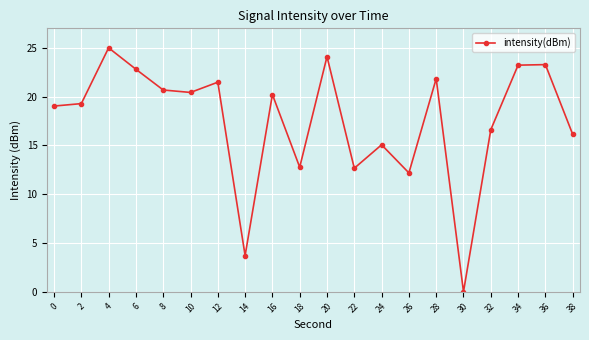

What is the maximum value shown in the chart?

25.0